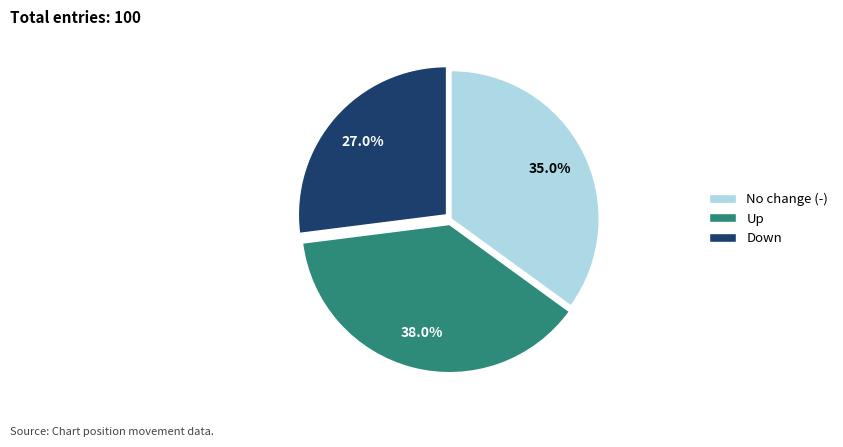

Is there a majority slice in this chart?

No